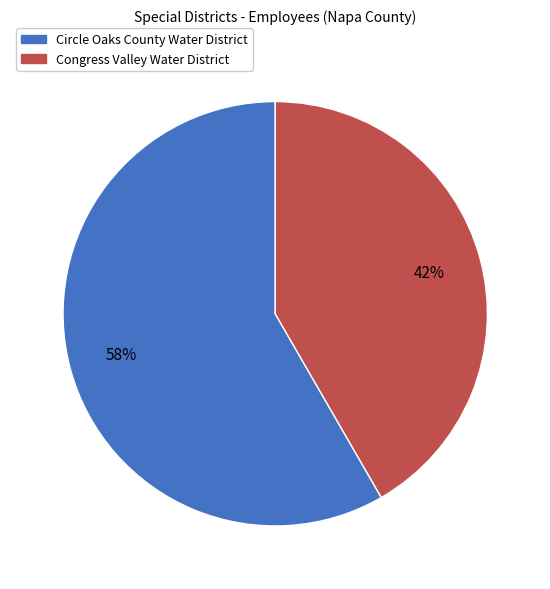

Which category accounts for the majority?

Circle Oaks County Water District